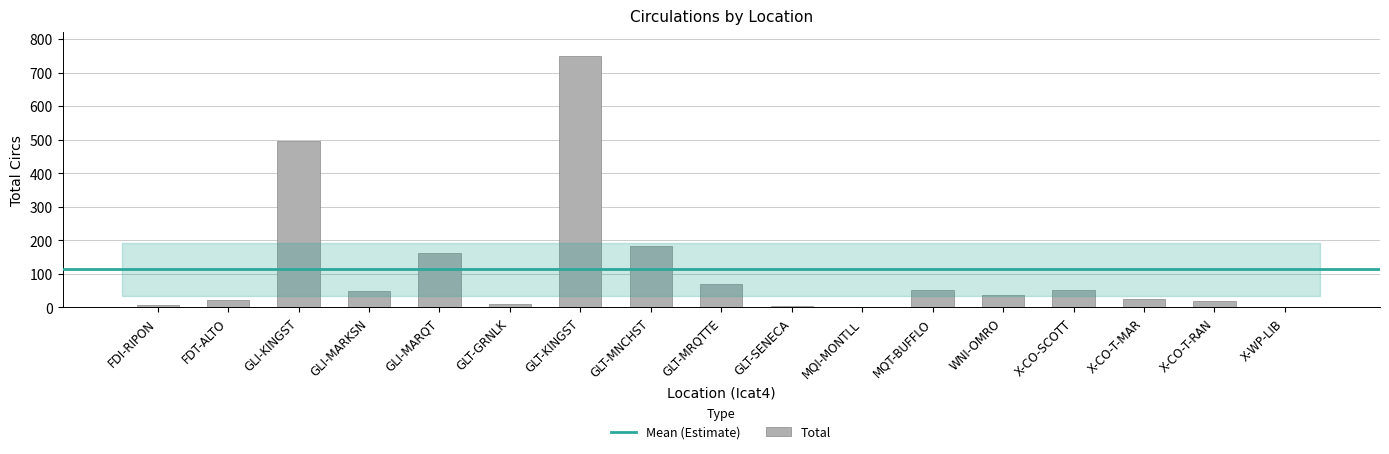

True or false: the data shows 495 at GLI-KINGST.

True